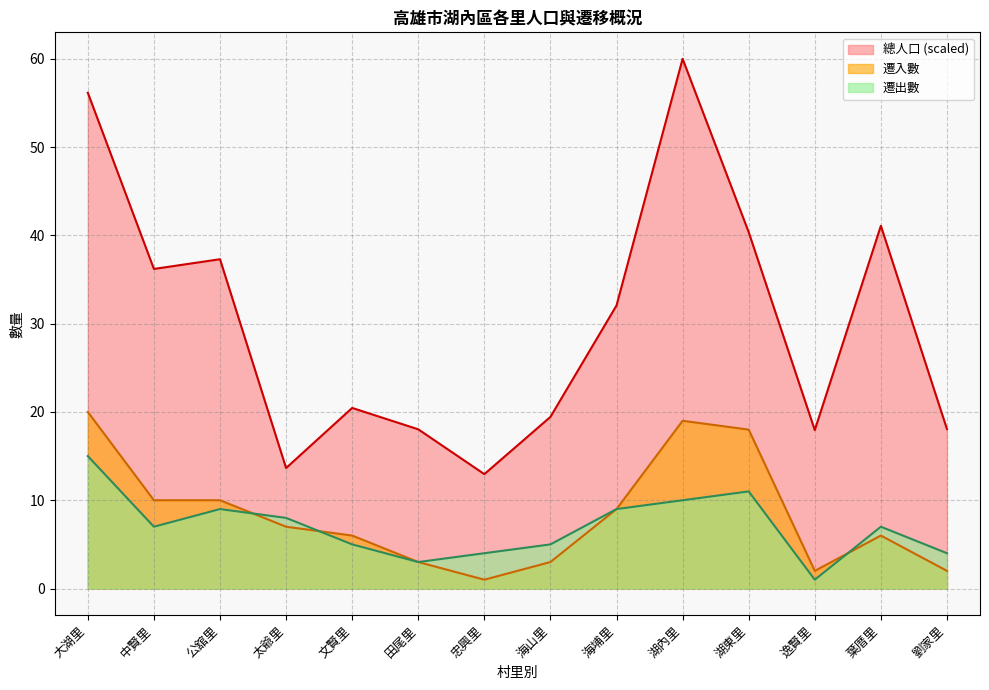

Reading left to right, what are all the values shown in this chart?

總人口: 56.2	36.2	37.3	13.6	20.5	18.0	13.0	19.4	32.1	60.0	40.4	17.9	41.1	18.1
遷入數: 20.0	10.0	10.0	7.0	6.0	3.0	1.0	3.0	9.0	19.0	18.0	2.0	6.0	2.0
遷出數: 15.0	7.0	9.0	8.0	5.0	3.0	4.0	5.0	9.0	10.0	11.0	1.0	7.0	4.0